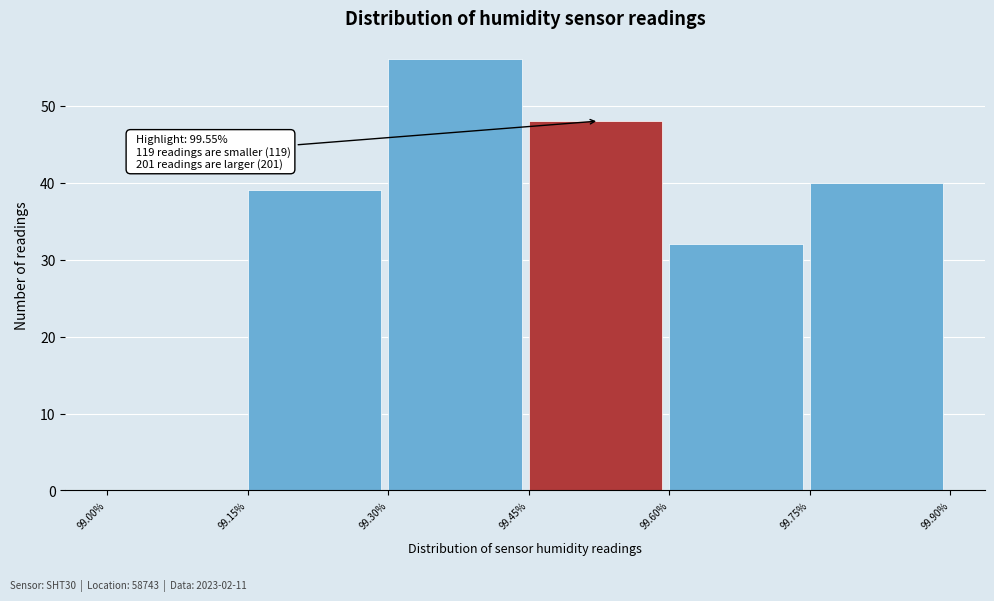

Over which range of the x-axis is the bar tallest?

99.30% to 99.45%